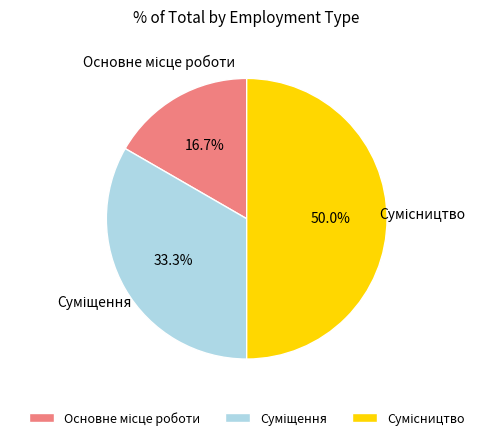

Combined, what portion of the pie is Суміщення and Сумісництво?

83.3%